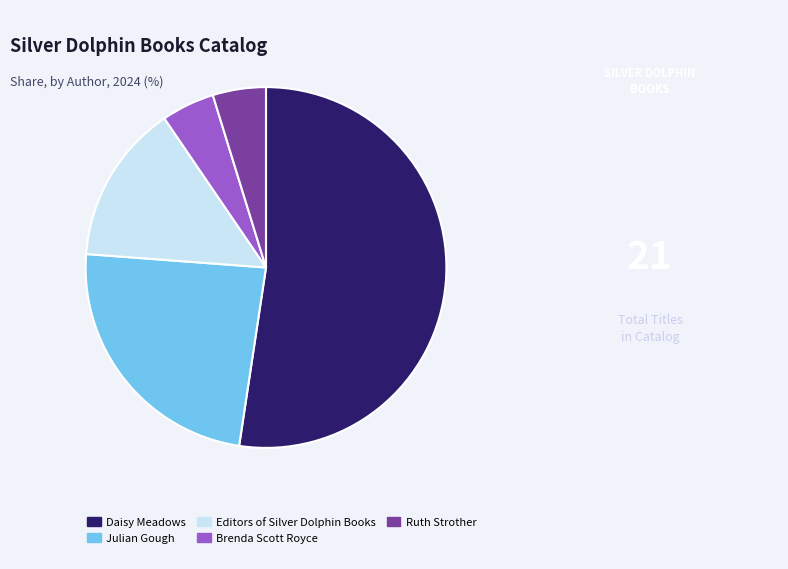

Approximately how many times larger is the value at Ruth Strother compared to Daisy Meadows?

0.1